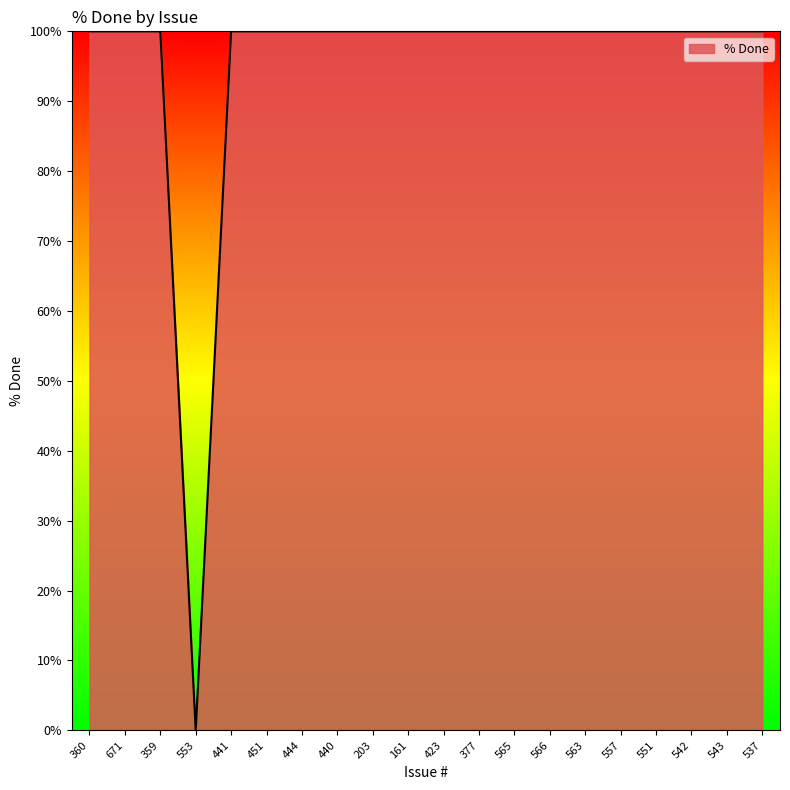

Approximately how many times larger is the value at 203 compared to 537?

1.0